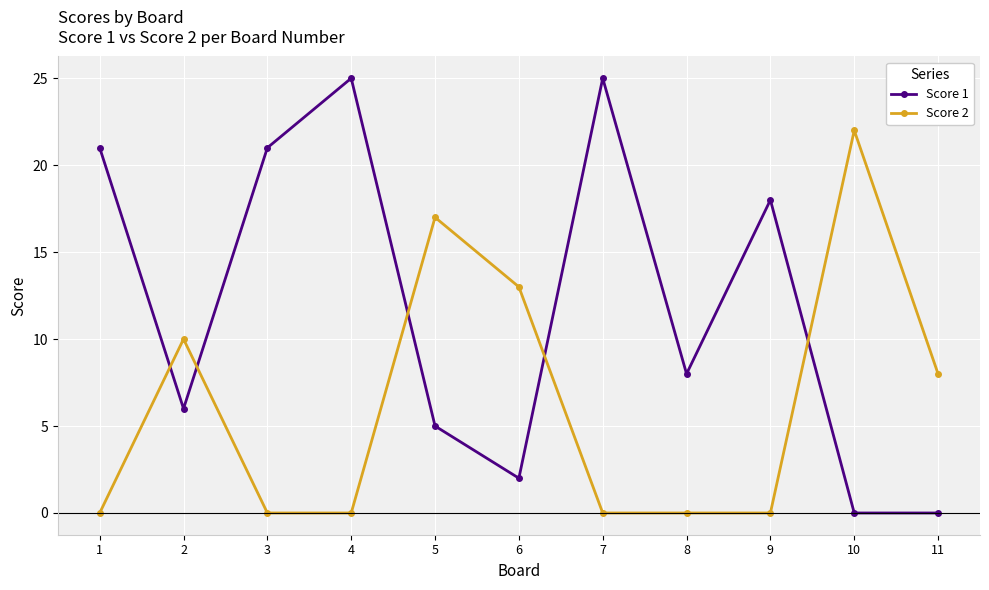

Reading left to right, list all the values displayed in this chart.

Score 1: 21	6	21	25	5	2	25	8	18	0	0
Score 2: 0	10	0	0	17	13	0	0	0	22	8